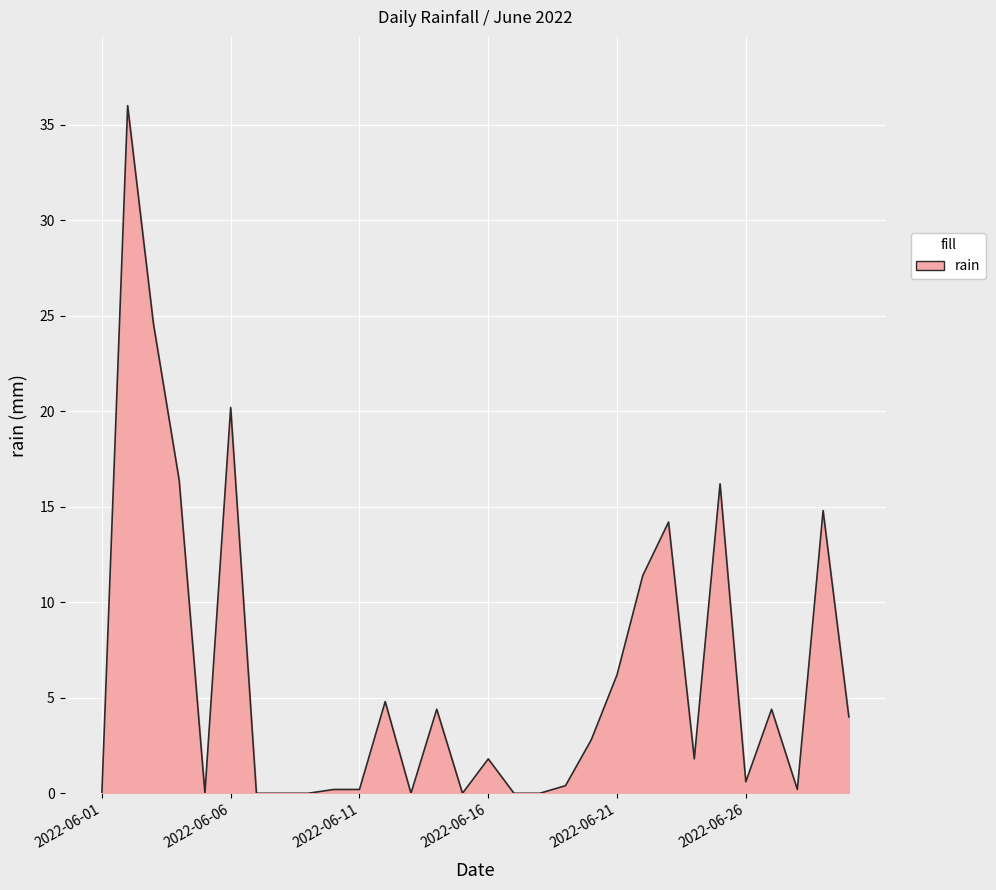

What is the maximum value shown in the chart?

36.0